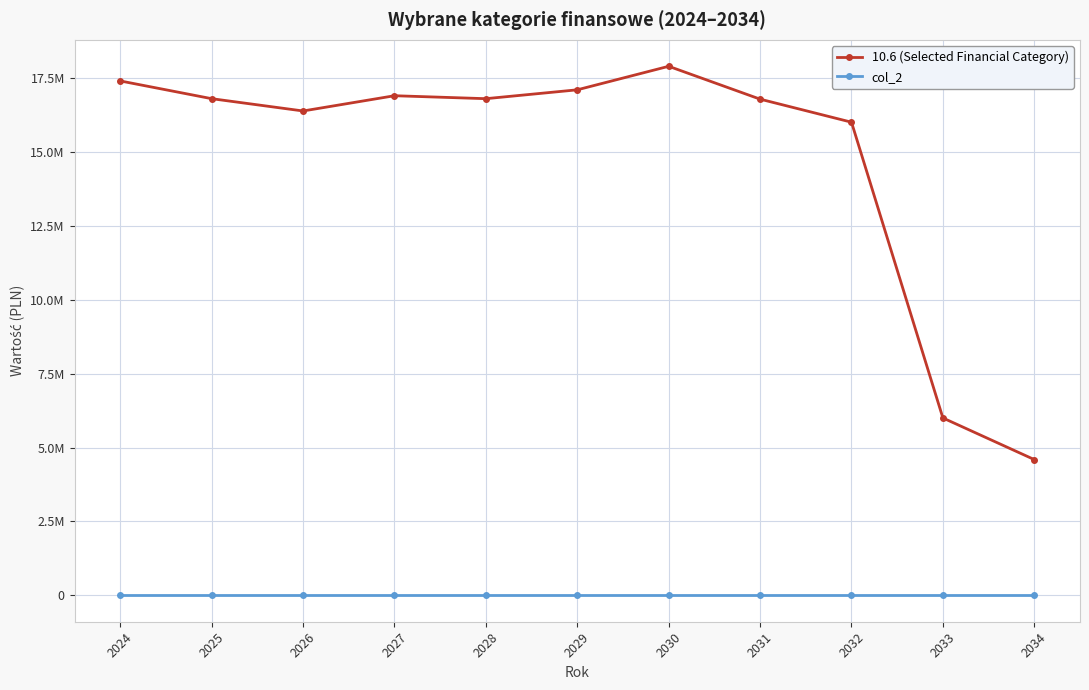

True or false: 10.6 (Selected Financial Category) has a value of 17900000 at 2030.

True